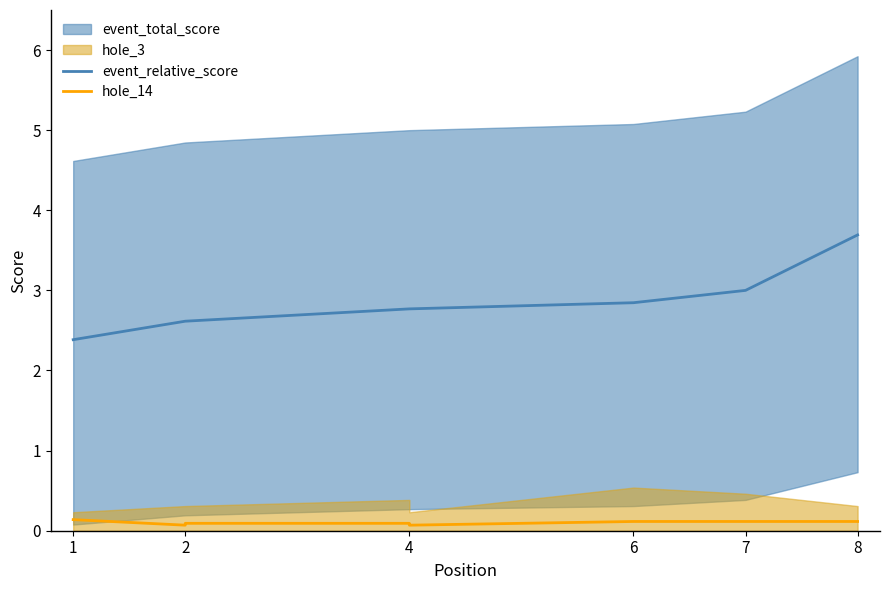

At which label is hole_14 closest to 0?

2